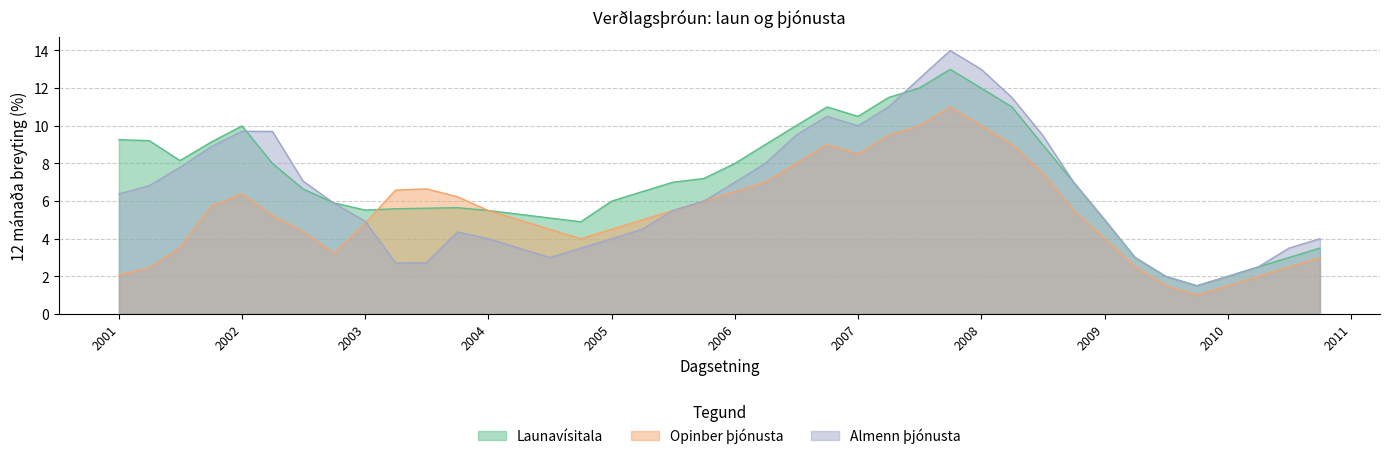

Where does the Launavísitala series first go above 7?

2001